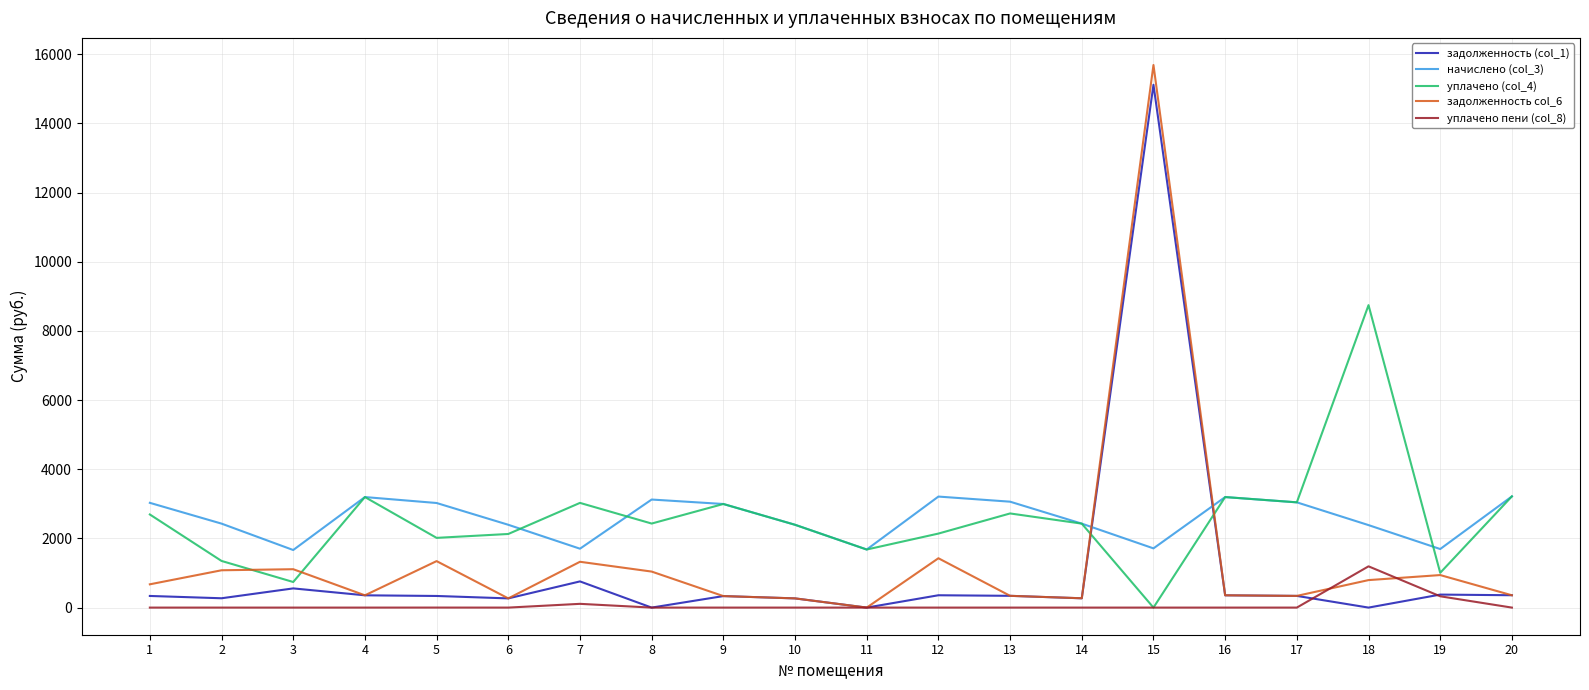

How many values in the задолженность (col_1) series are below 338?

10